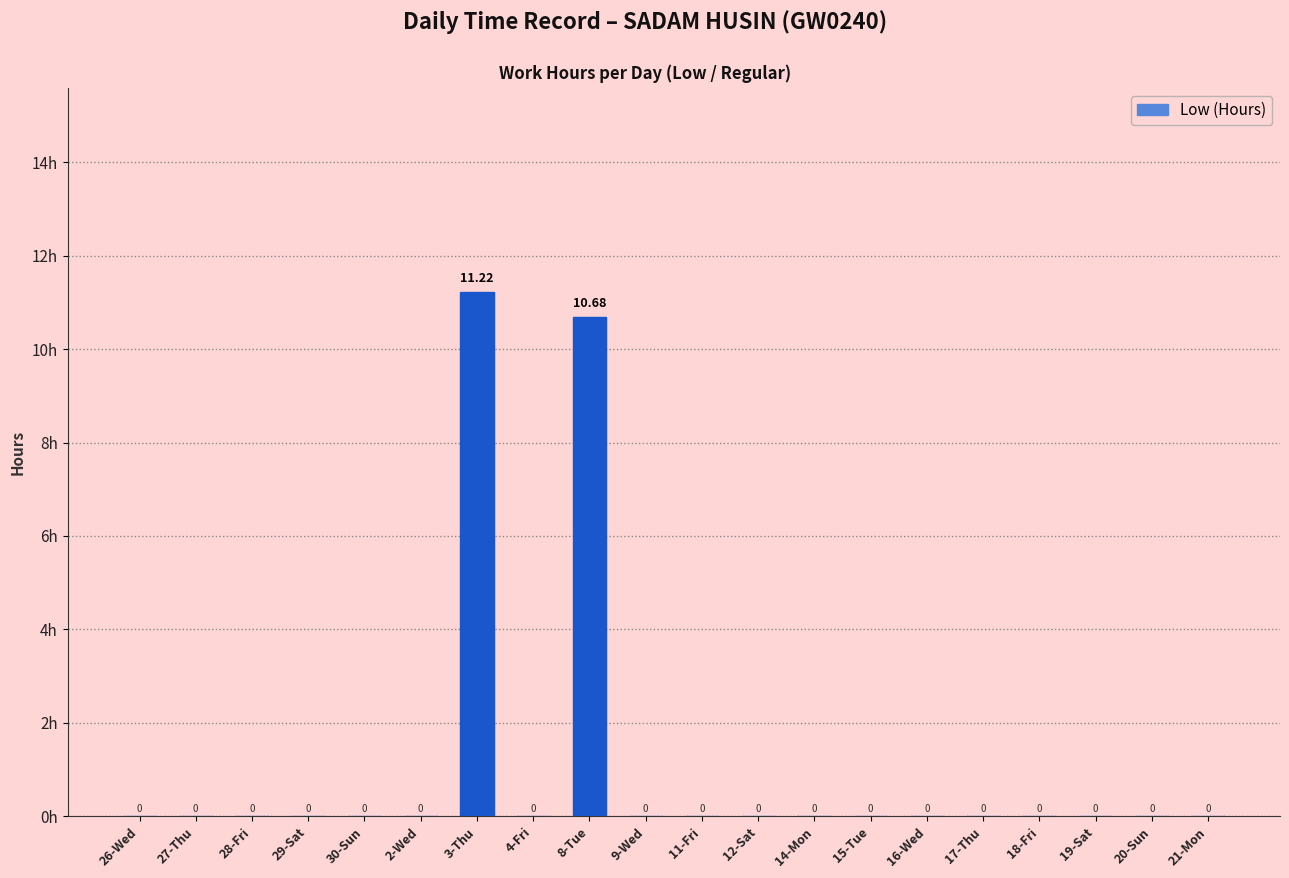

True or false: the data shows -4.0 at 14-Mon.

False